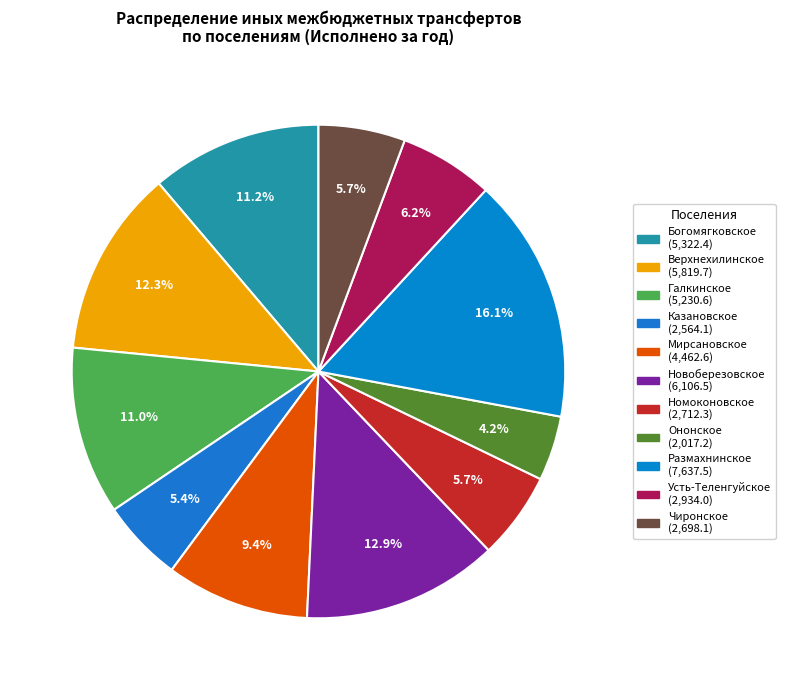

What is the smallest slice in the pie chart?

Ононское